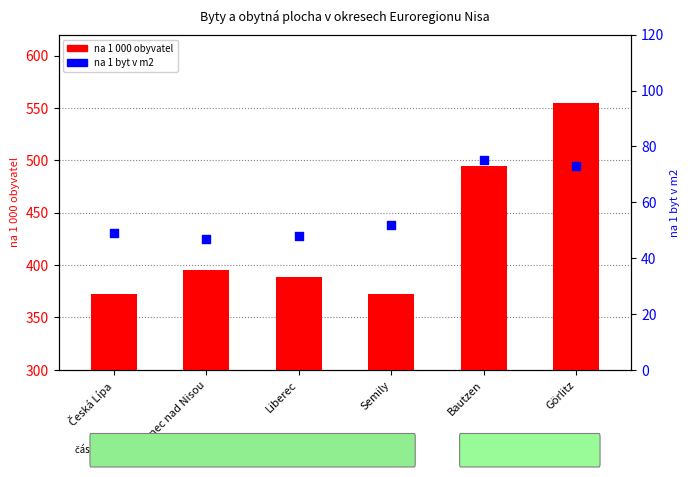

Which series reaches the maximum Y coordinate?

na 1 000 obyvatel